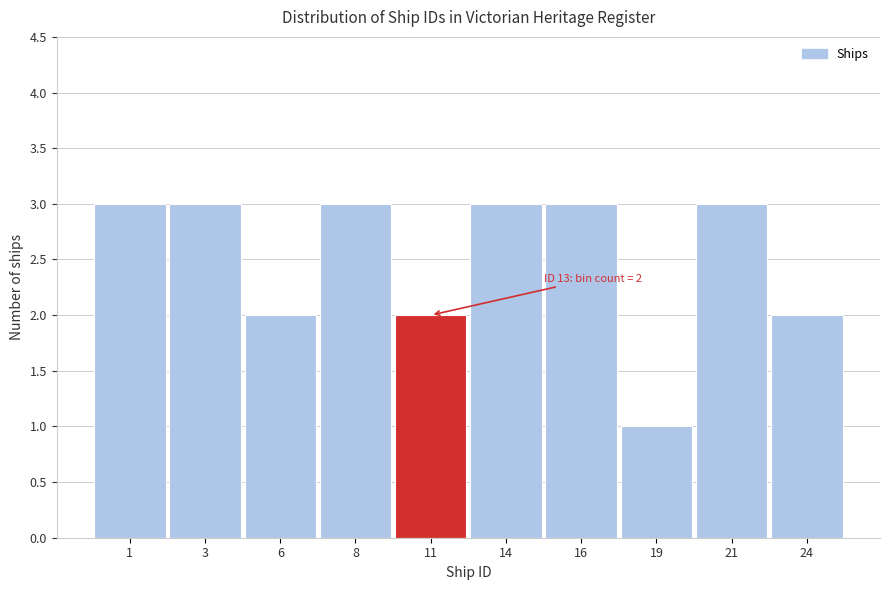

Reading right to left, what are all the values shown in this chart?

24=2	21=3	19=1	16=3	14=3	11=2	8=3	6=2	3=3	1=3